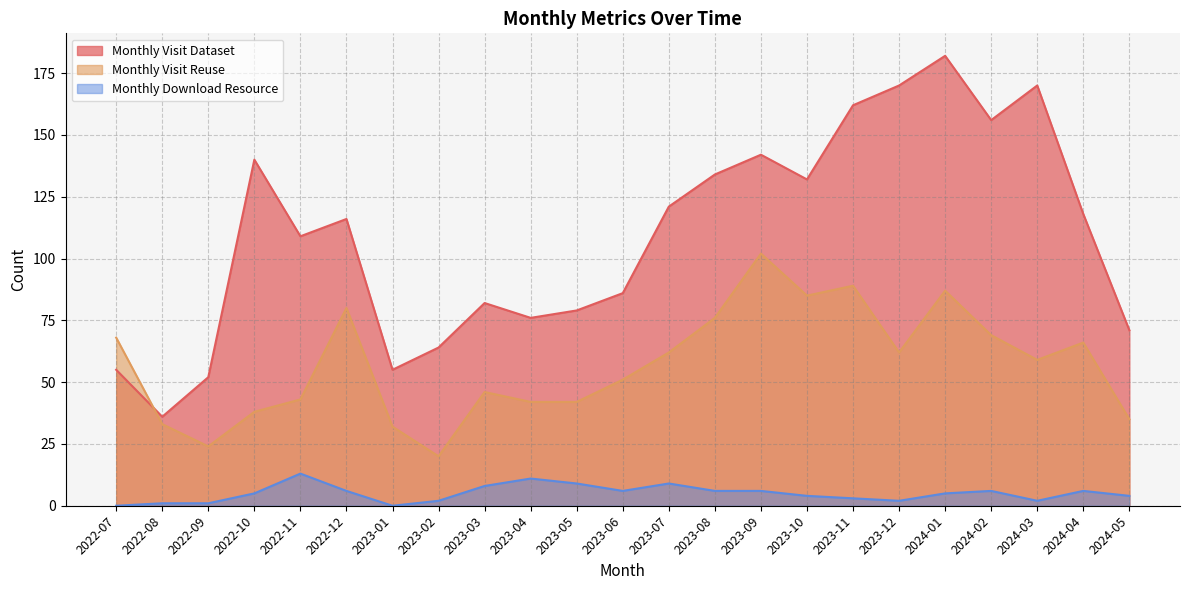

Reading right to left, transcribe all the data shown in this chart.

monthly_visit_dataset: 71	118	170	156	182	170	162	132	142	134	121	86	79	76	82	64	55	116	109	140	52	36	55
monthly_visit_reuse: 35	66	59	69	87	62	89	85	102	76	62	51	42	42	46	20	32	80	43	38	24	33	68
monthly_download_resource: 4	6	2	6	5	2	3	4	6	6	9	6	9	11	8	2	0	6	13	5	1	1	0